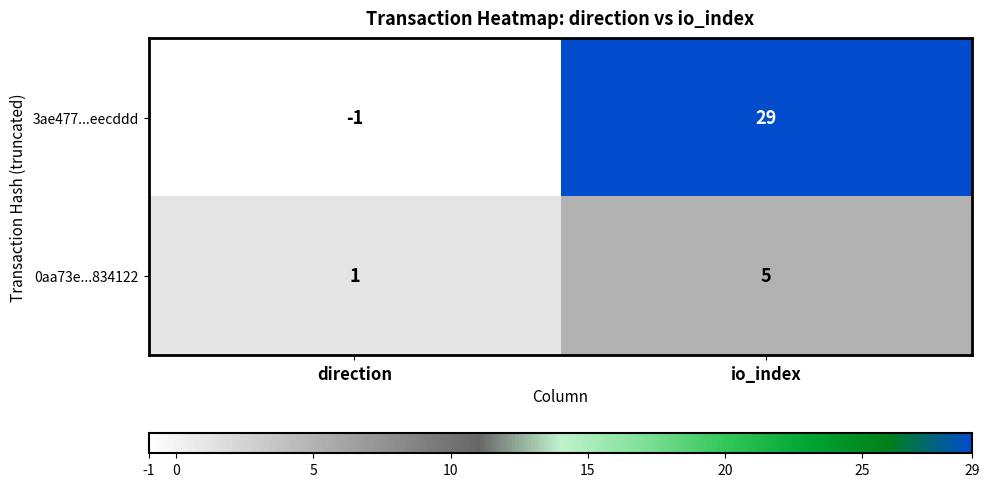

What is the difference between the highest and lowest values at direction?

2